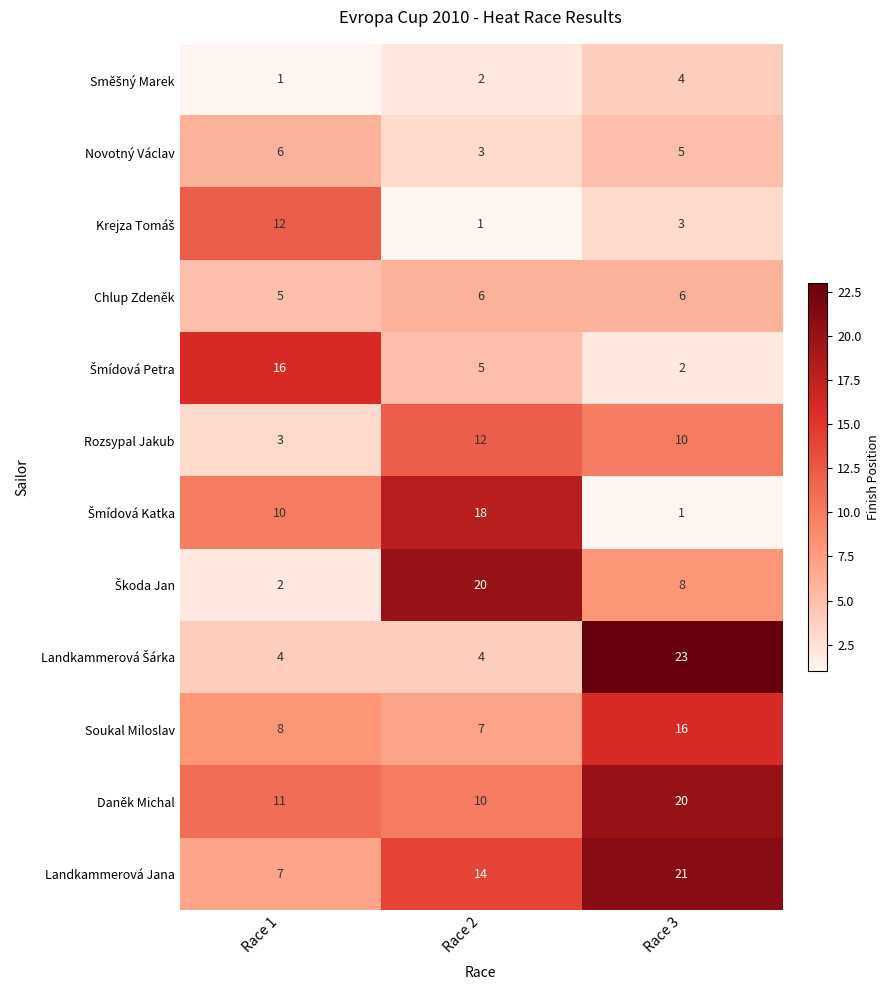

What is the approximate value of Novotný Václav at Race 3?

5